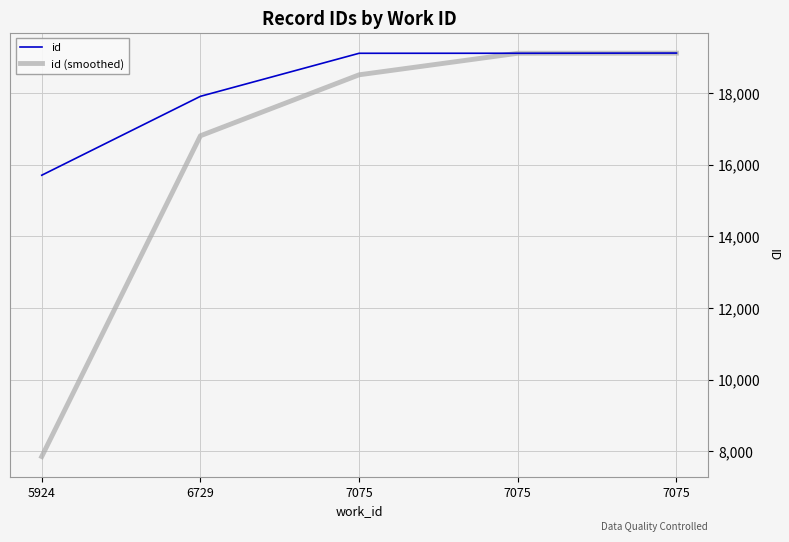

Is this an area chart (filled region under the line)?

No